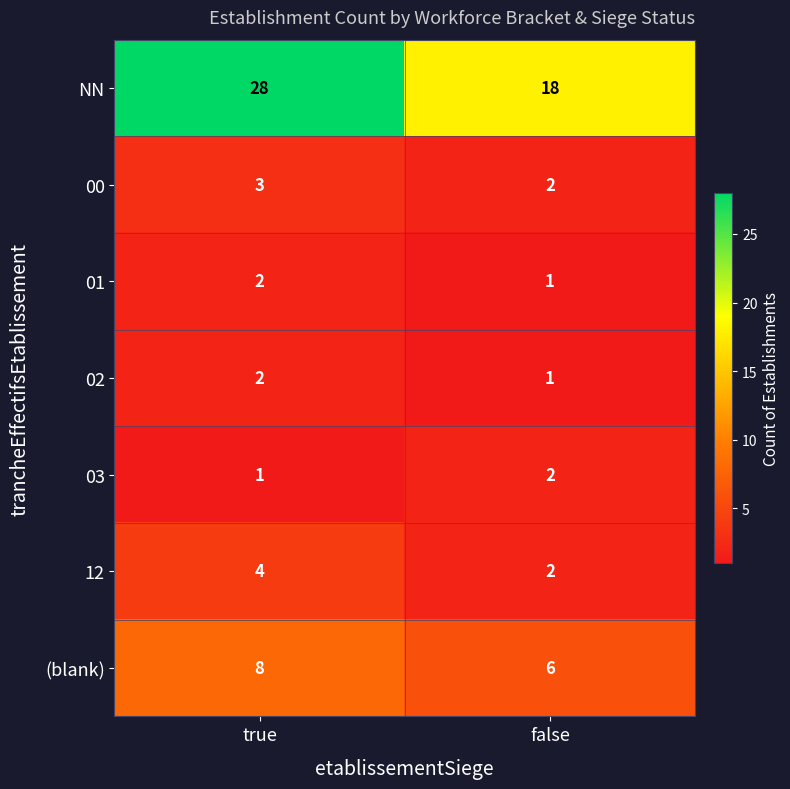

The 00 series shows 3 at false. True or false?

False